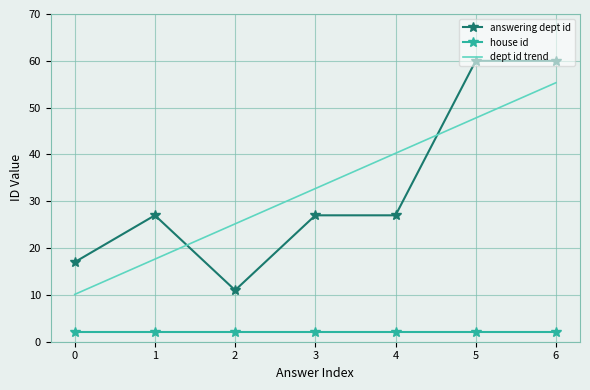

What is the difference between the highest and lowest values at 5?

58.0